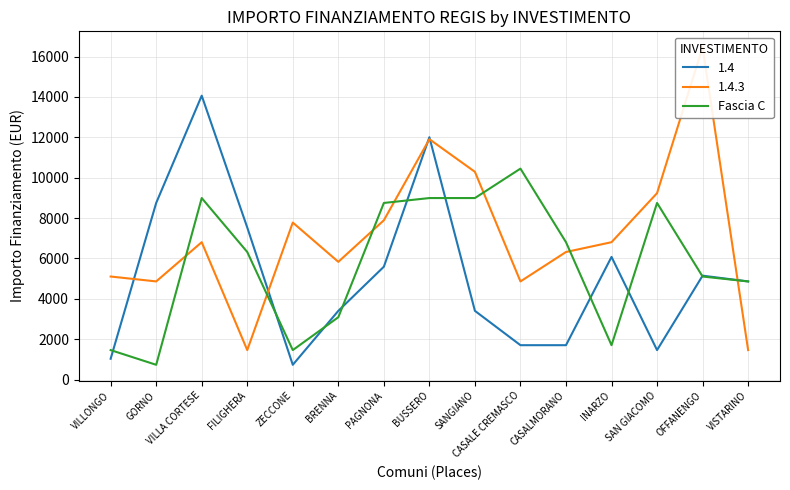

Is this an area chart (filled region under the line)?

No